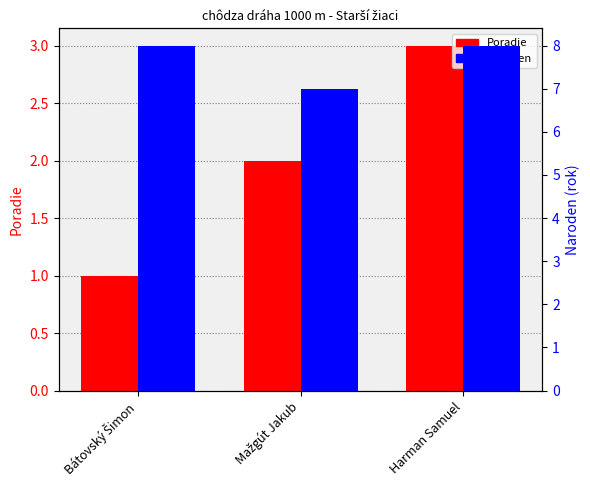

Rank the series at Bátovský Šimon from lowest to highest value.

Poradie, Naroden